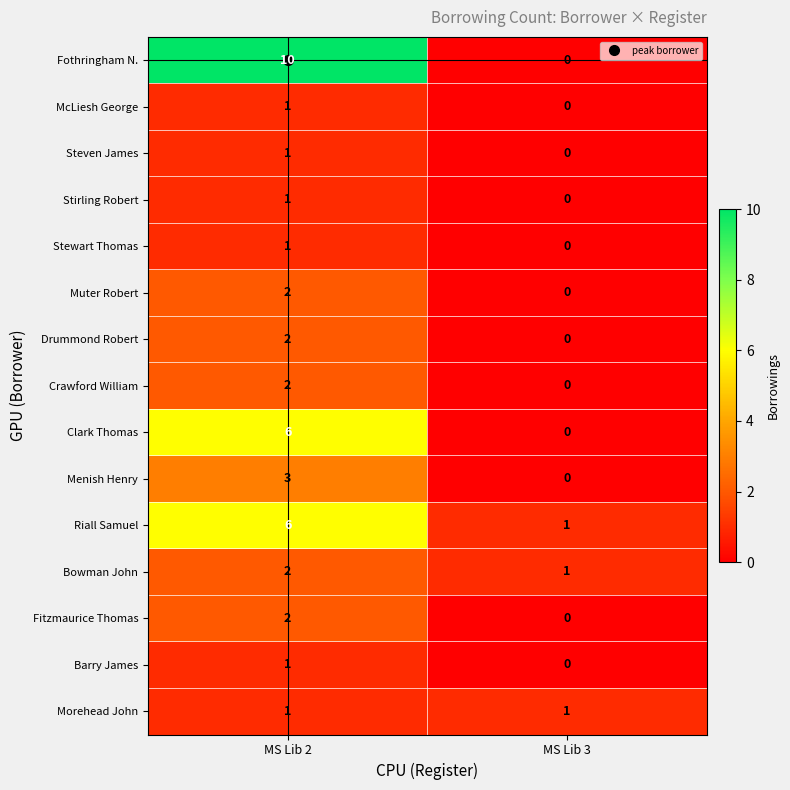

Where is McLiesh George nearest to the value 0?

MS Lib 3